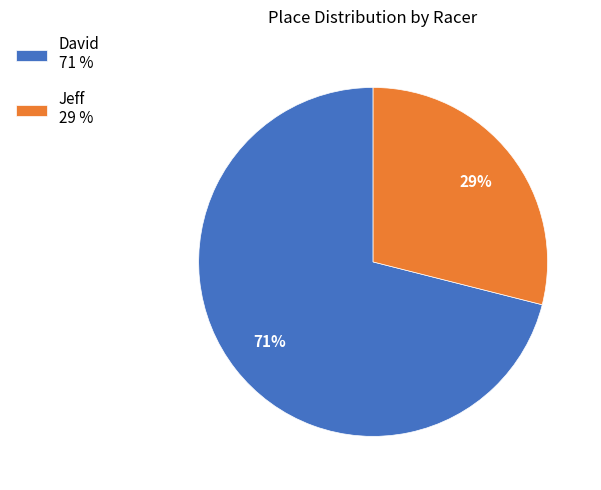

Do David 71 % and Jeff 29 % together represent more than half of the pie?

Yes